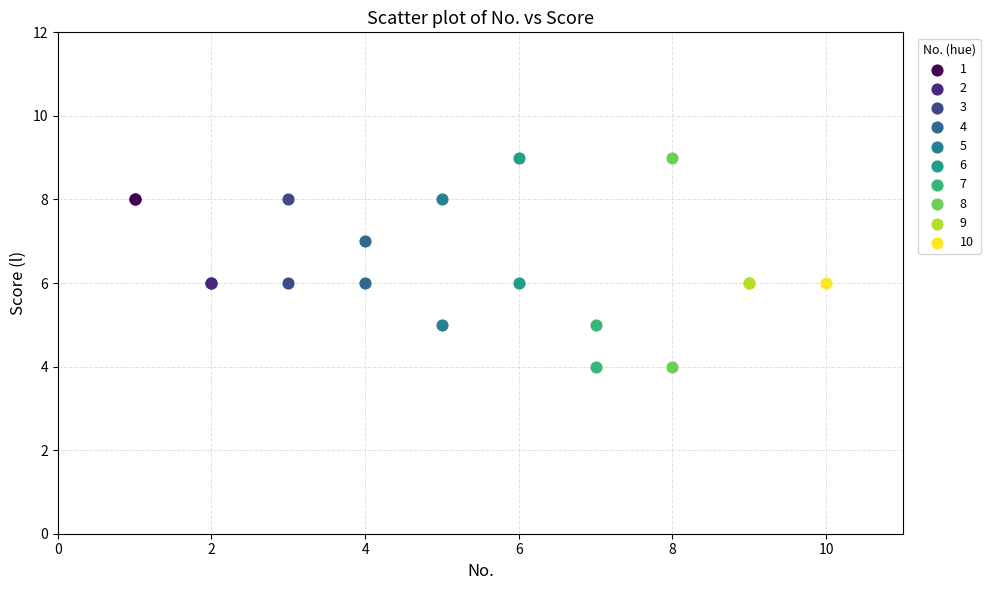

What are all the series names shown in the legend?

1, 2, 3, 4, 5, 6, 7, 8, 9, 10